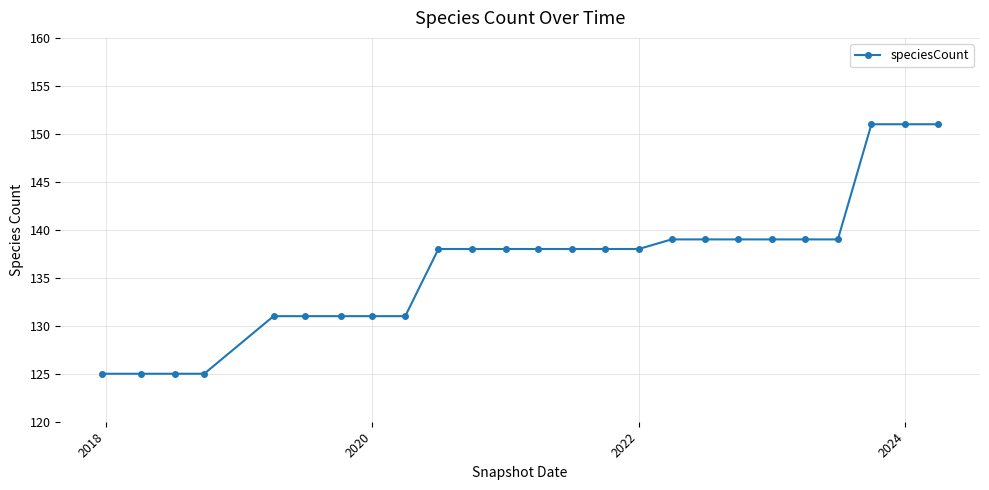

What is the value of the 20th point from the left?

139